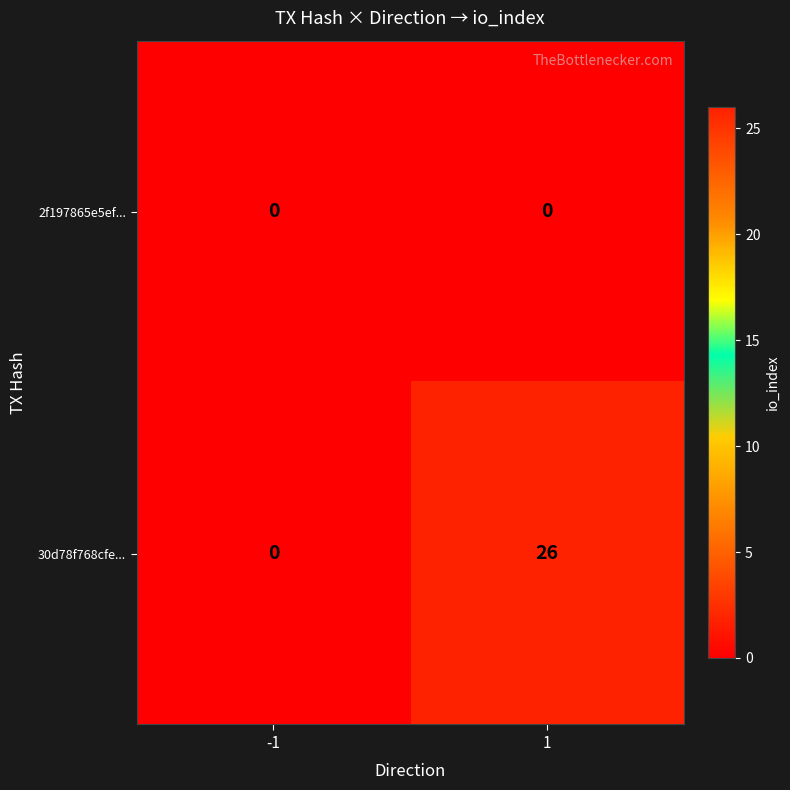

Reading left to right, transcribe all the data shown in this chart.

2f197865e5ef...: 0	0
30d78f768cfe...: 0	26